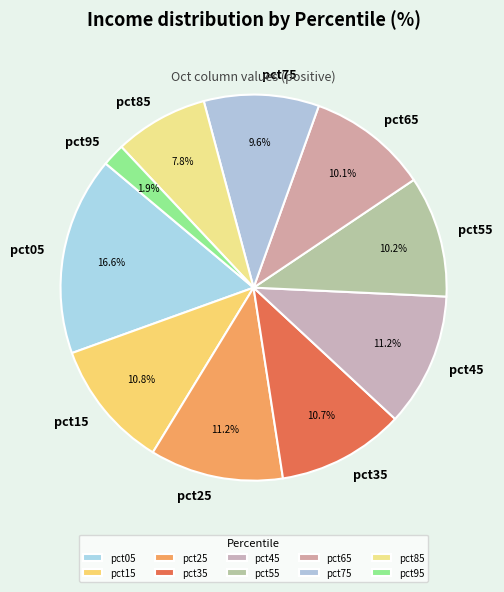

Does pct55 account for over 50% of the chart?

No